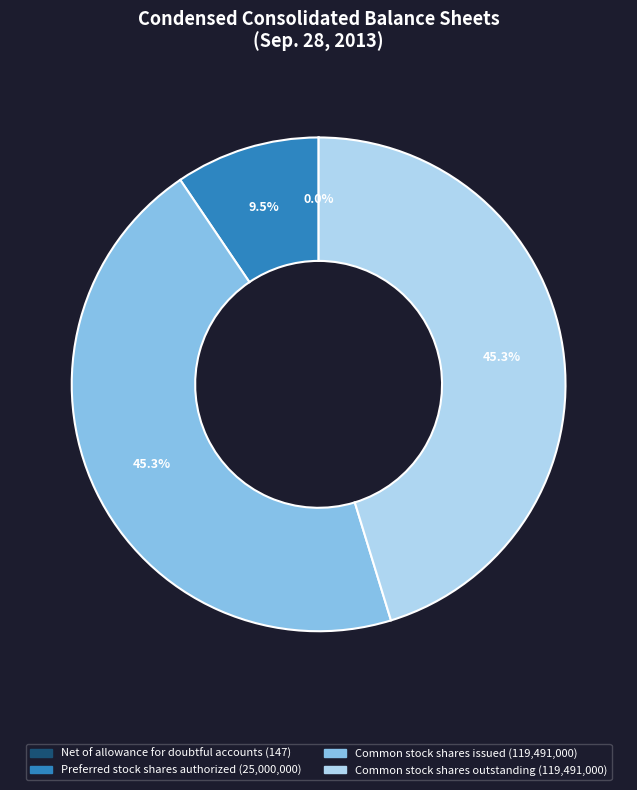

What portion of the pie excludes Common stock shares issued?

54.7%